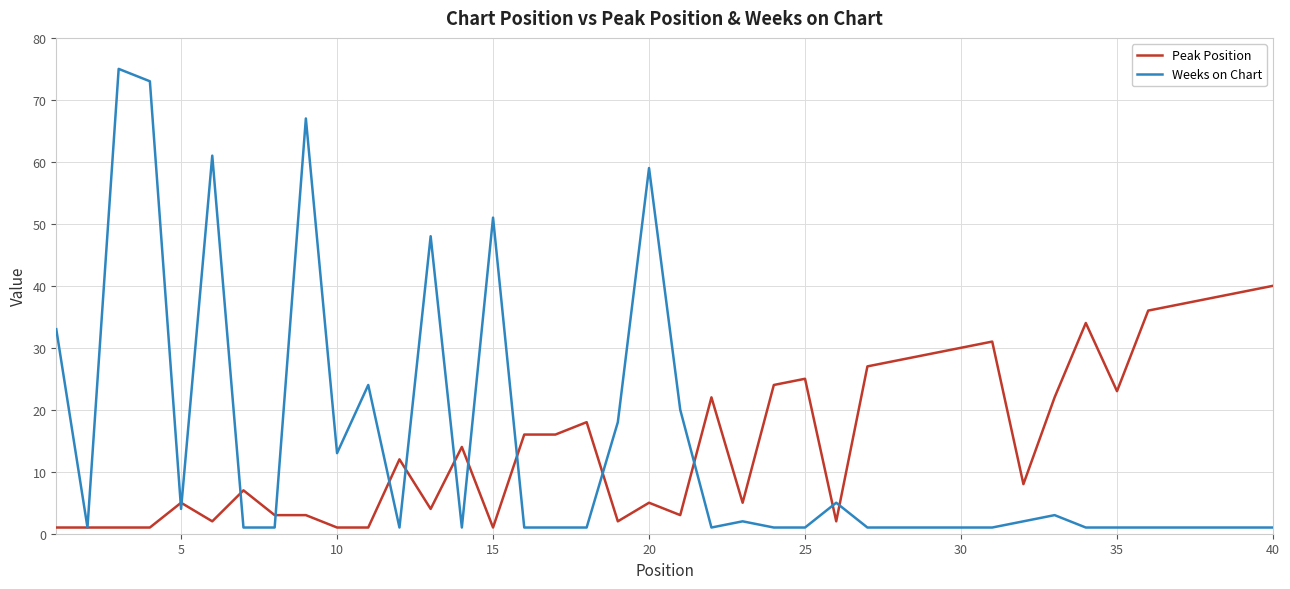

List the series in order of their peak value, highest first.

Weeks on Chart, Peak Position